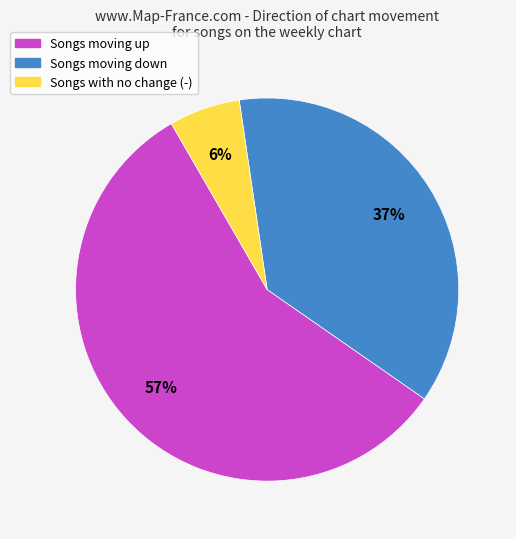

Is it true that Songs moving down is 50% of the pie?

False